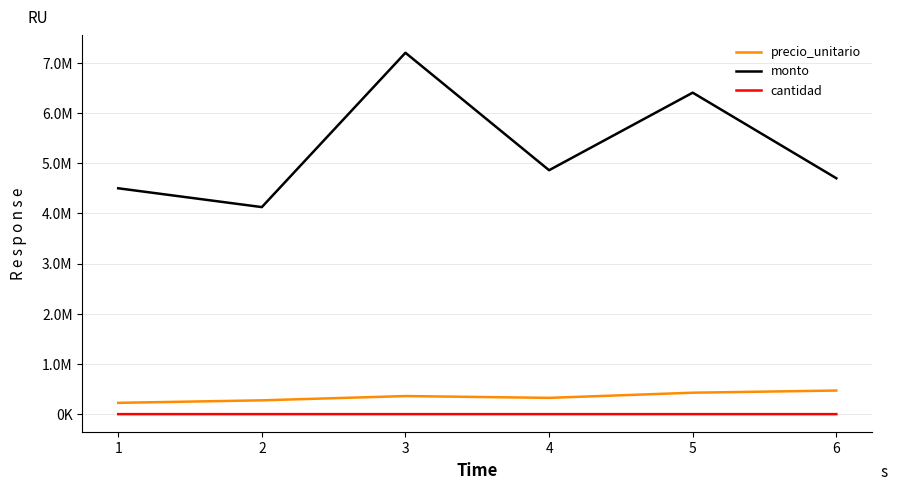

True or false: precio_unitario has a value of 470000 at 6.

True